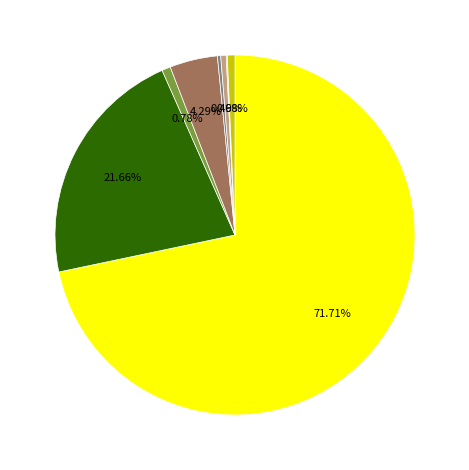

Is there any slice that represents more than half of the pie?

Yes